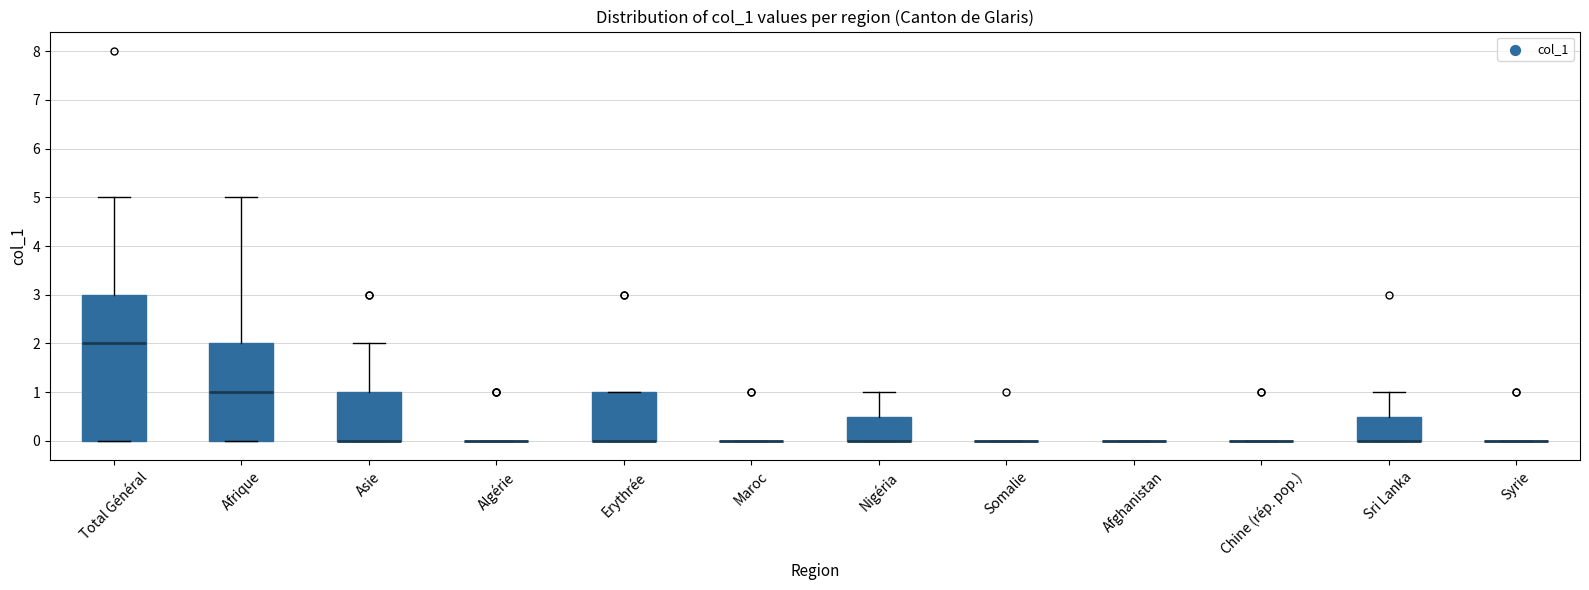

Reading left to right, read every box against the y-axis: the position of its median line, the range the box covers, and the ends of its whiskers. The values are not printed on the chart, so give them approximately, as read against the axis.

Total Général: median 2.0, box 0.0 to 3.0, whiskers 0.0 to 5.0
Afrique: median 1.0, box 0.0 to 2.0, whiskers 0.0 to 5.0
Asie: median 0.0 (drawn on the box's lower edge), box 0.0 to 1.0, whiskers 0.0 to 2.0
Algérie: box collapsed to a line at 0.0, whiskers 0.0 to 0.0
Erythrée: median 0.0 (drawn on the box's lower edge), box 0.0 to 1.0, whiskers 0.0 to 1.0
Maroc: box collapsed to a line at 0.0, whiskers 0.0 to 0.0
Nigéria: median 0.0 (drawn on the box's lower edge), box 0.0 to 0.5, whiskers 0.0 to 1.0
Somalie: box collapsed to a line at 0.0, whiskers 0.0 to 0.0
Afghanistan: box collapsed to a line at 0.0, whiskers 0.0 to 0.0
Chine (rép. pop.): box collapsed to a line at 0.0, whiskers 0.0 to 0.0
Sri Lanka: median 0.0 (drawn on the box's lower edge), box 0.0 to 0.5, whiskers 0.0 to 1.0
Syrie: box collapsed to a line at 0.0, whiskers 0.0 to 0.0